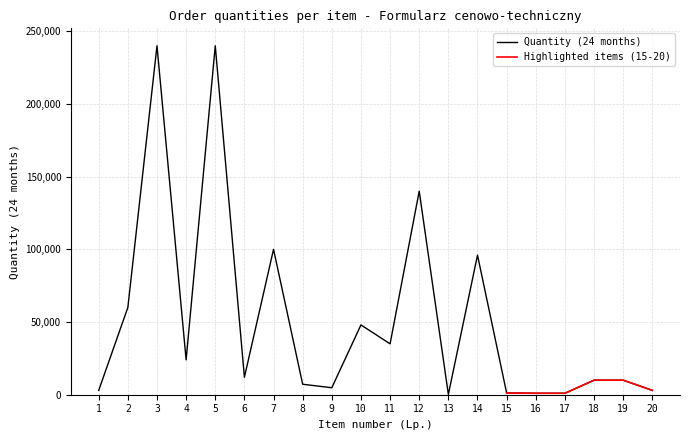

How many points are lower than both their immediate neighbors (excluding endpoints)?

5